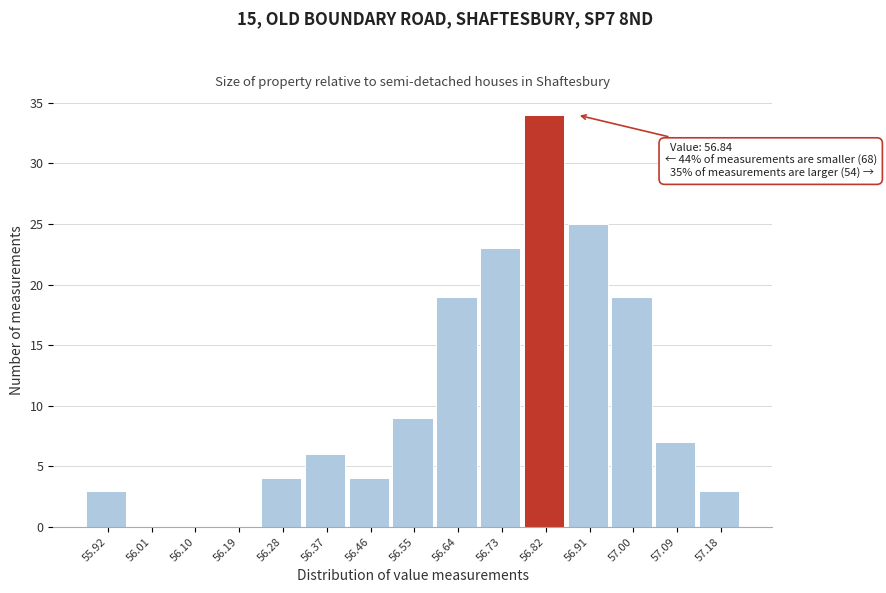

Over which range of the x-axis is the bar tallest?

56.77 to 56.86